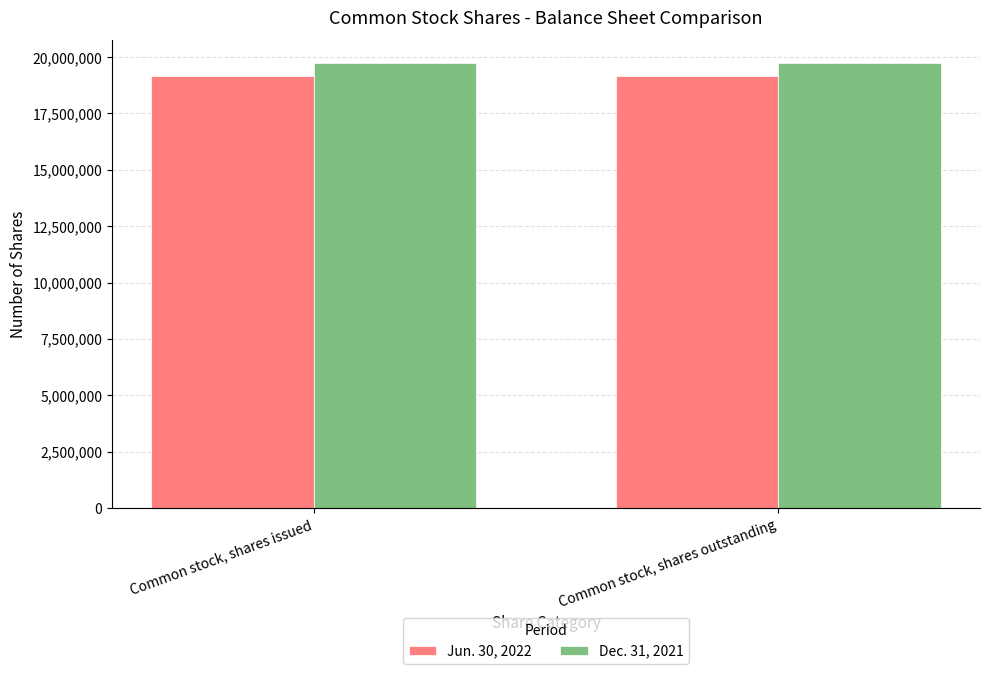

What is the value of the Dec. 31, 2021 bar at the 1st from the left?

19753852